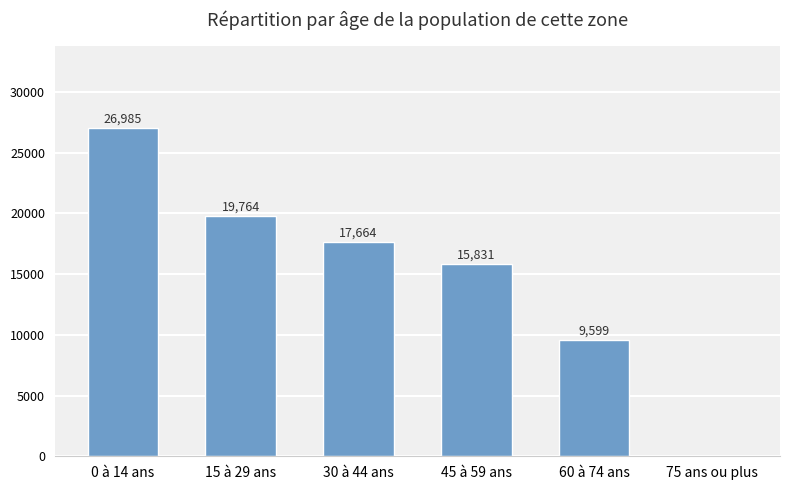

Does the chart contain stacked bars?

No